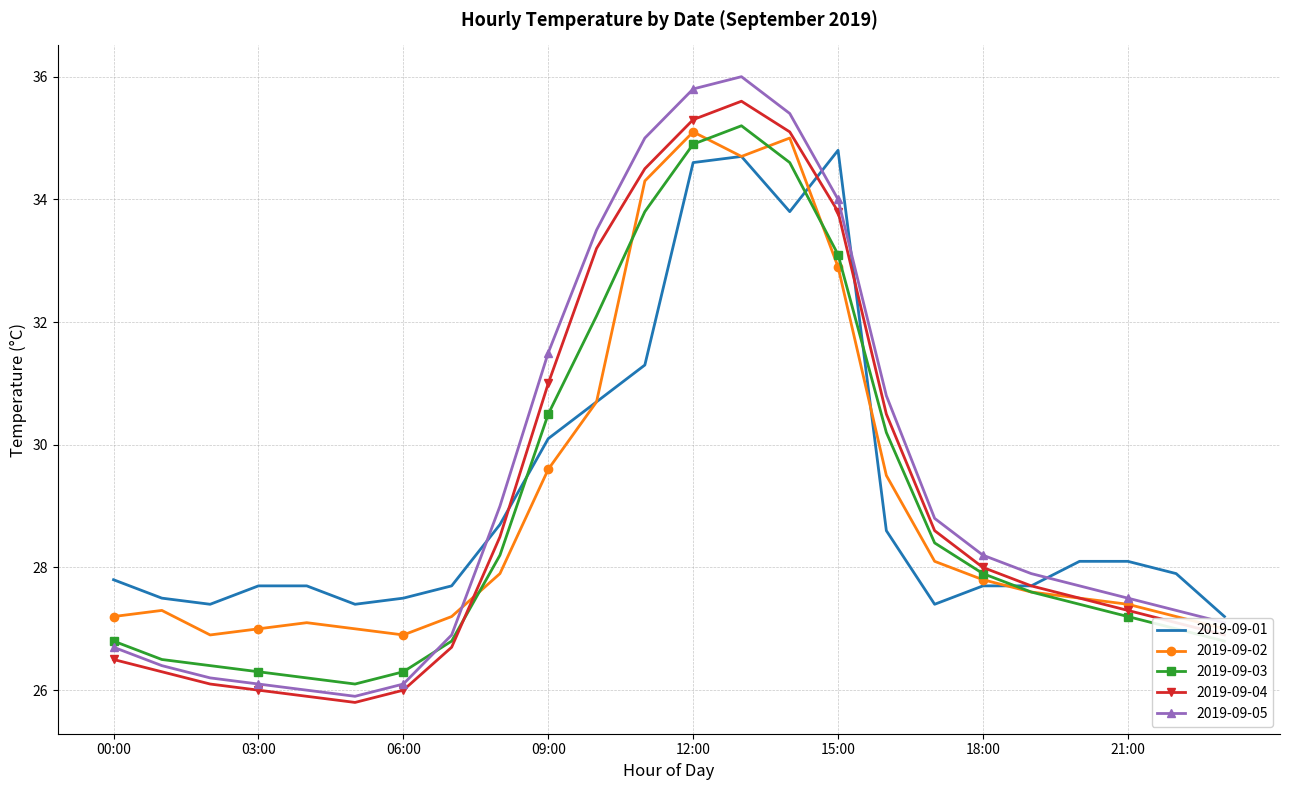

At how many categories does at least one series exceed 31?

7